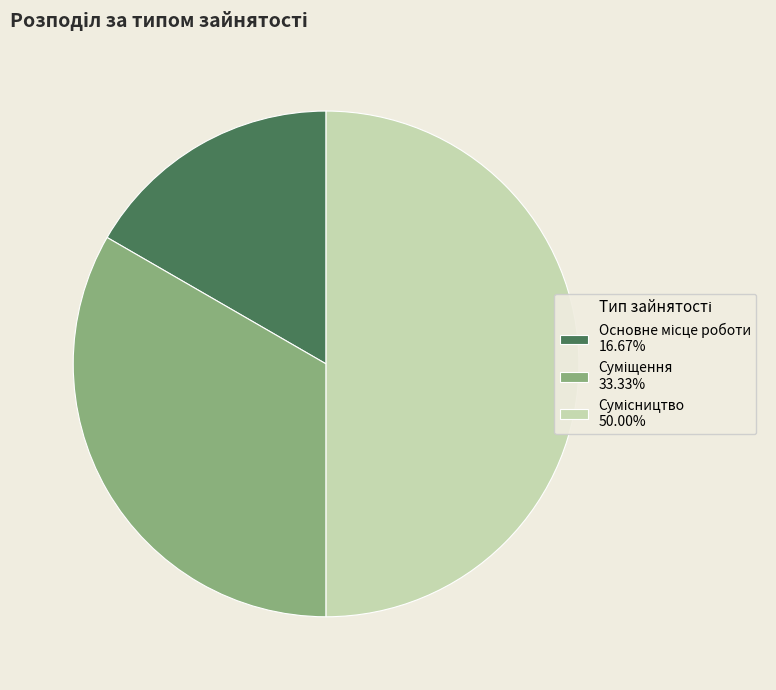

To the nearest percent, what is the difference between the largest and smallest slice percentages?

33%